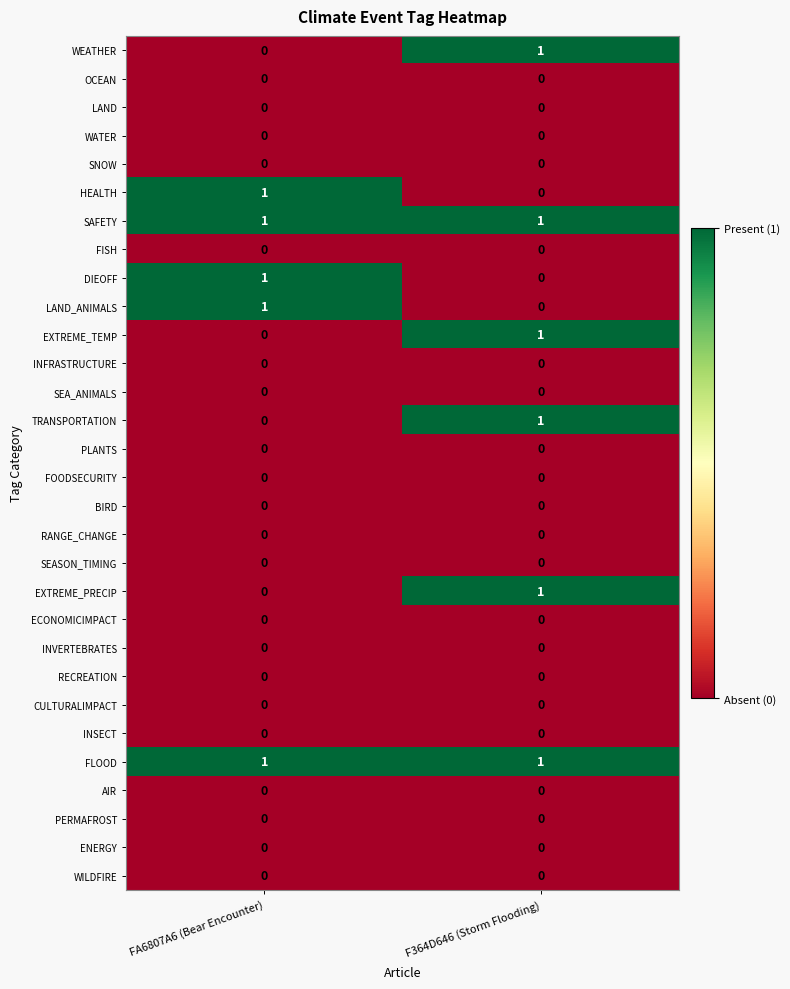

Rank the categories by TRANSPORTATION value from highest to lowest.

F364D646 (Storm Flooding), FA6807A6 (Bear Encounter)